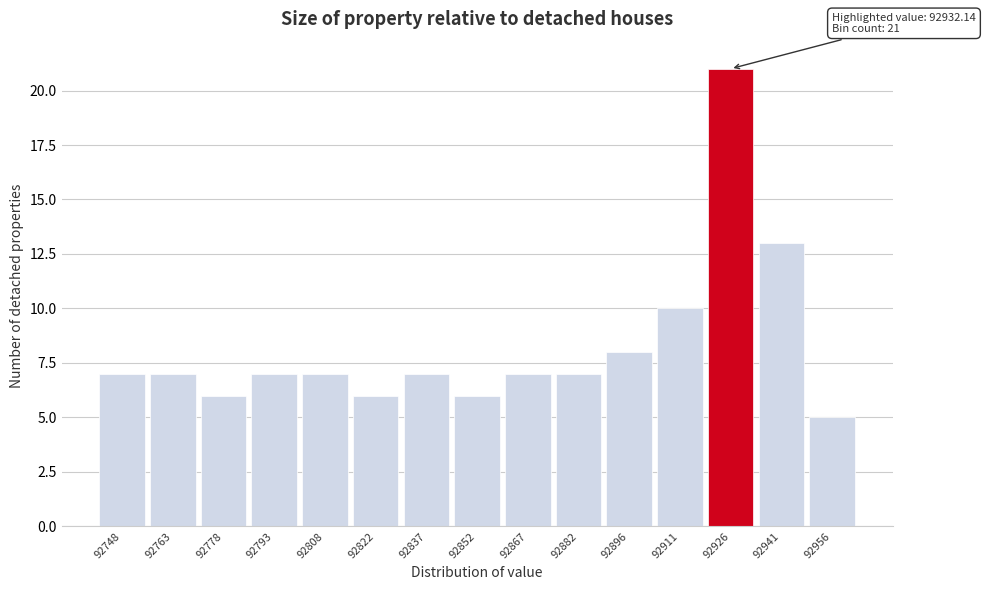

Reading right to left, list all the values displayed in this chart.

92956=5	92941=13	92926=21	92911=10	92896=8	92882=7	92867=7	92852=6	92837=7	92822=6	92808=7	92793=7	92778=6	92763=7	92748=7